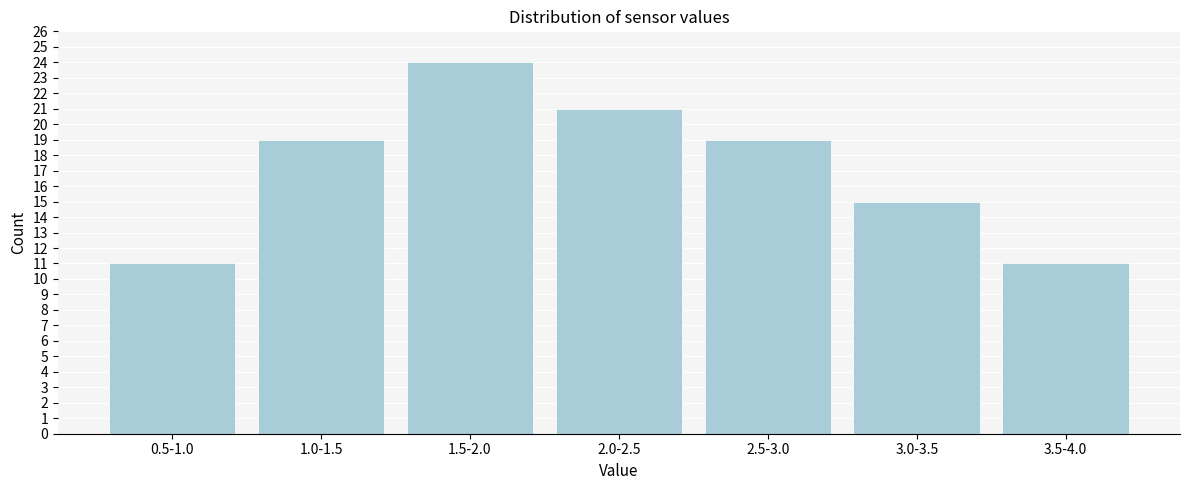

Reading left to right, what are all the values shown in this chart?

11	19	24	21	19	15	11